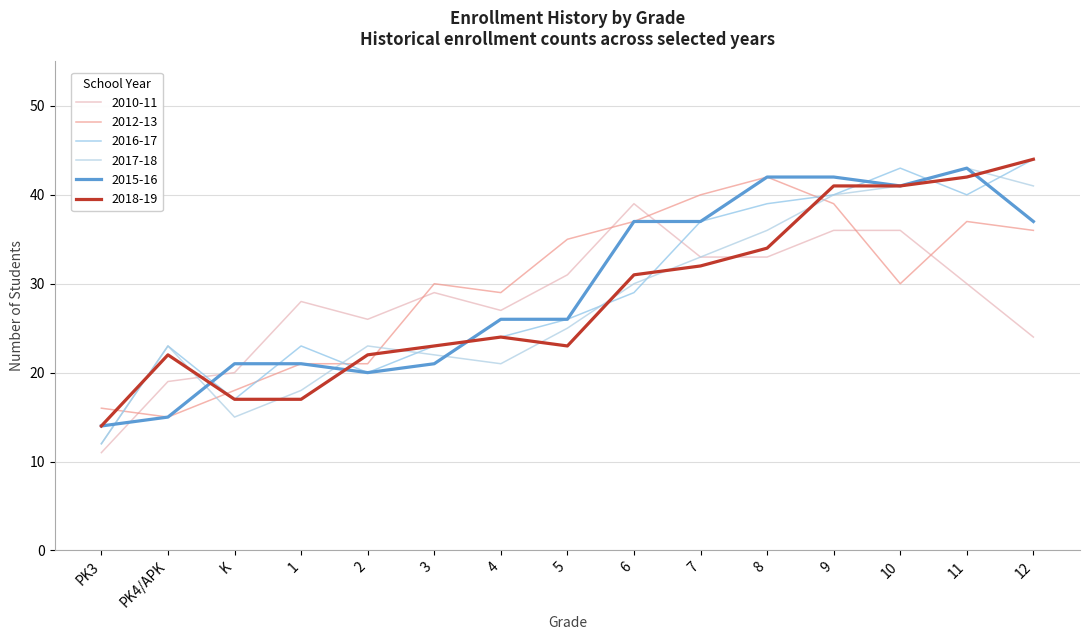

How many values in the 2015-16 series exceed 26?

7